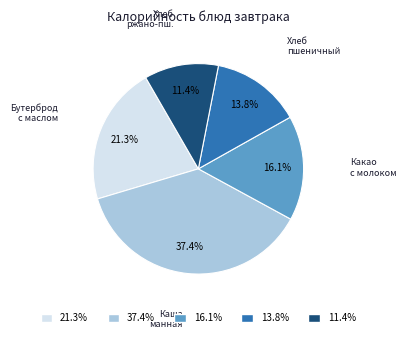

Rank the categories by value from highest to lowest.

37.4%, 21.3%, 16.1%, 13.8%, 11.4%